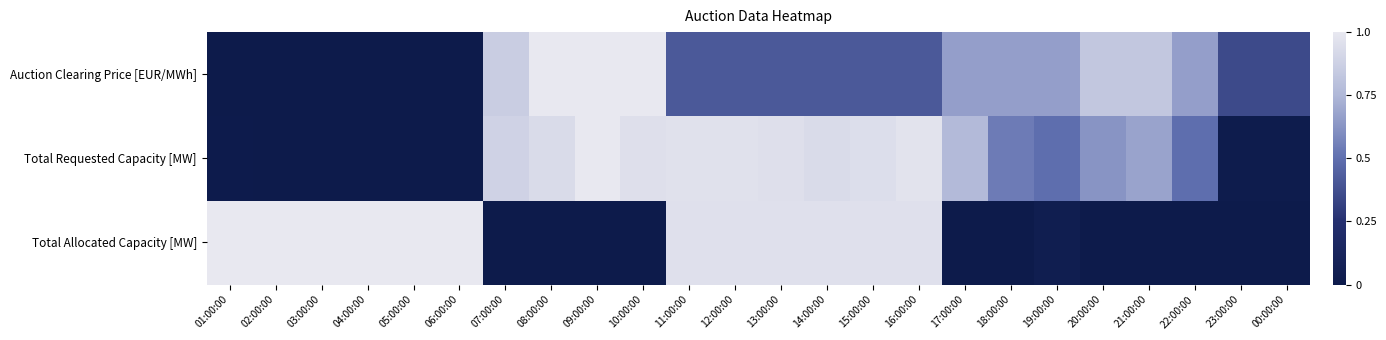

What is the maximum value shown in the chart?

1.0